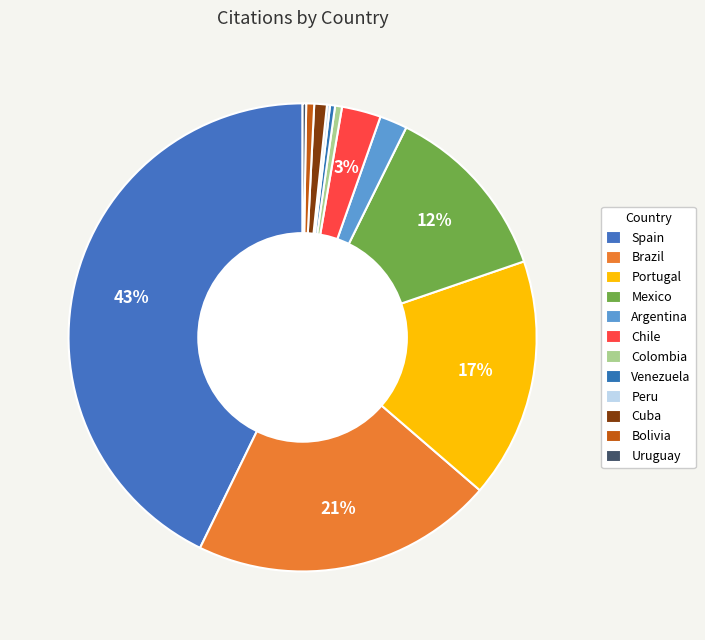

Is it true that Uruguay is 10% of the pie?

False